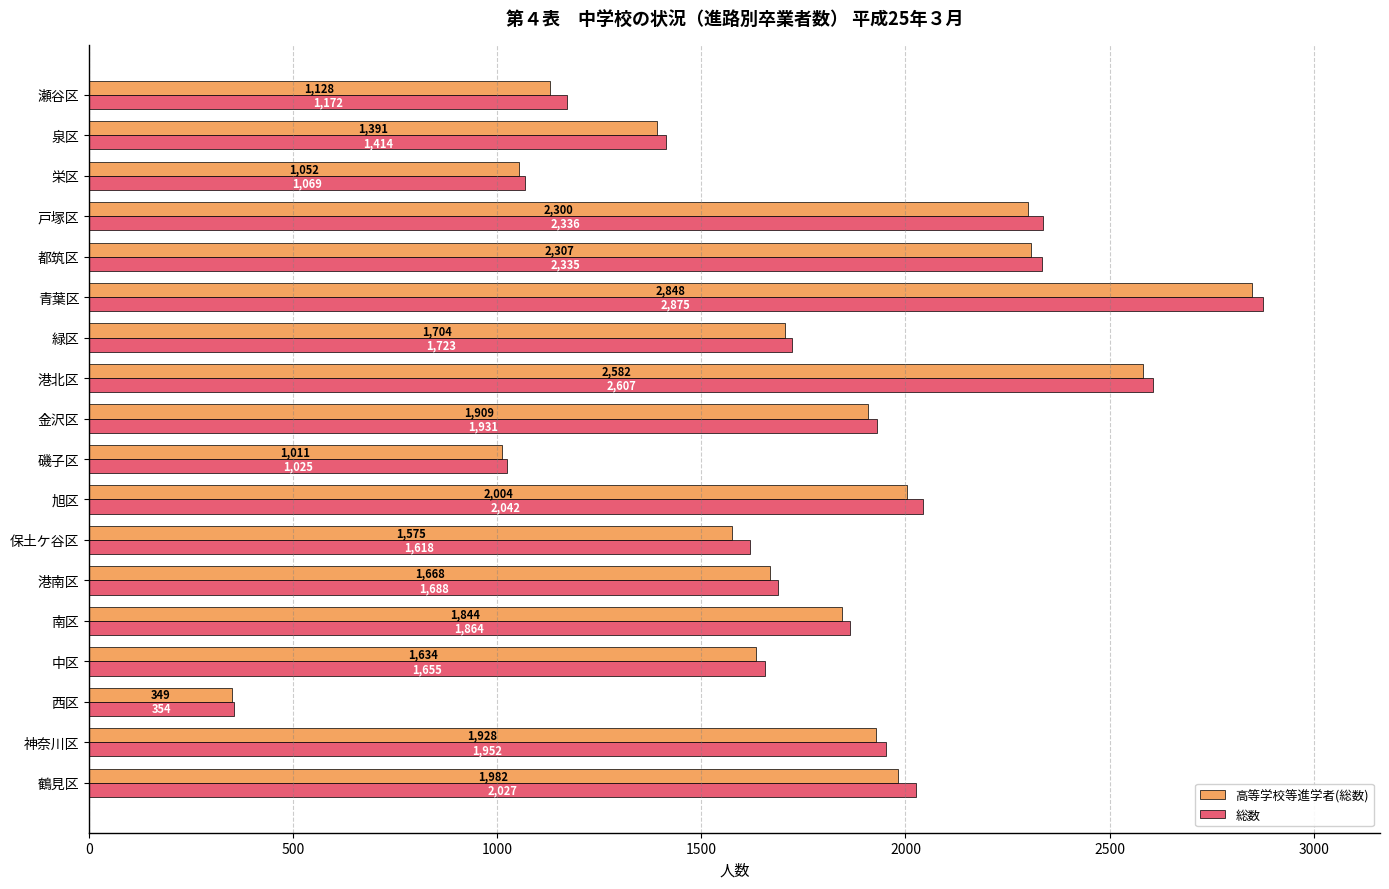

What is the smallest value displayed?

349